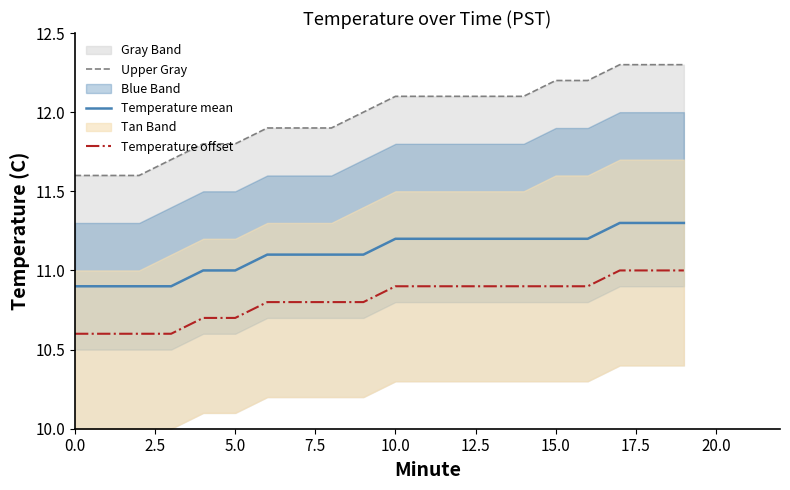

At how many categories does at least one series exceed 12?

10